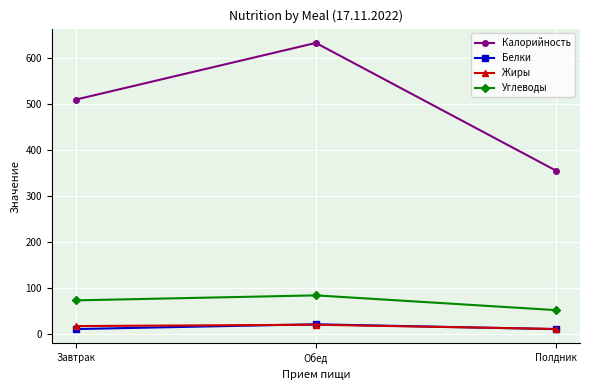

What is the label of the 1st point from the left?

Завтрак